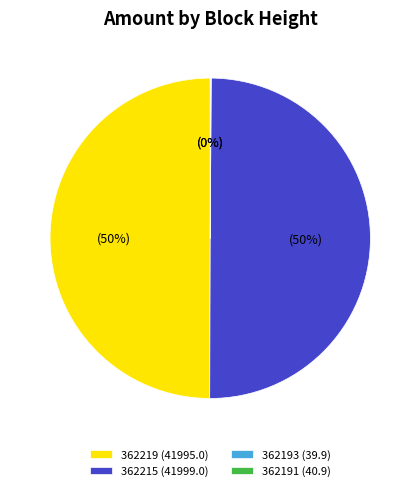

The 362215 (41999.0) slice represents 50% of the pie. True or false?

True